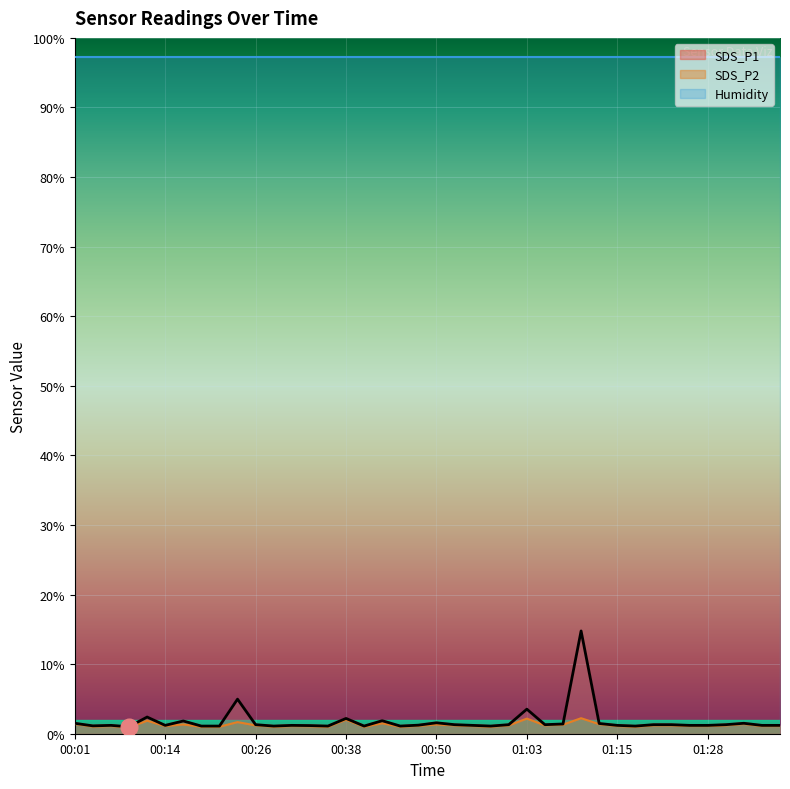

Rank the series by their maximum value, from lowest to highest.

SDS_P2, SDS_P1, Humidity